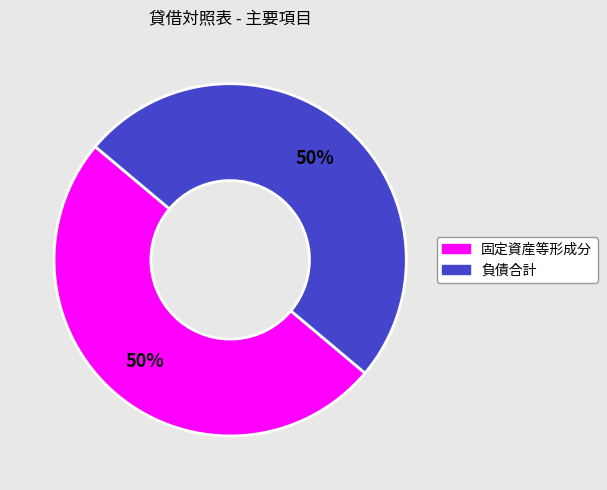

True or false: 負債合計 accounts for 50% of the total.

True